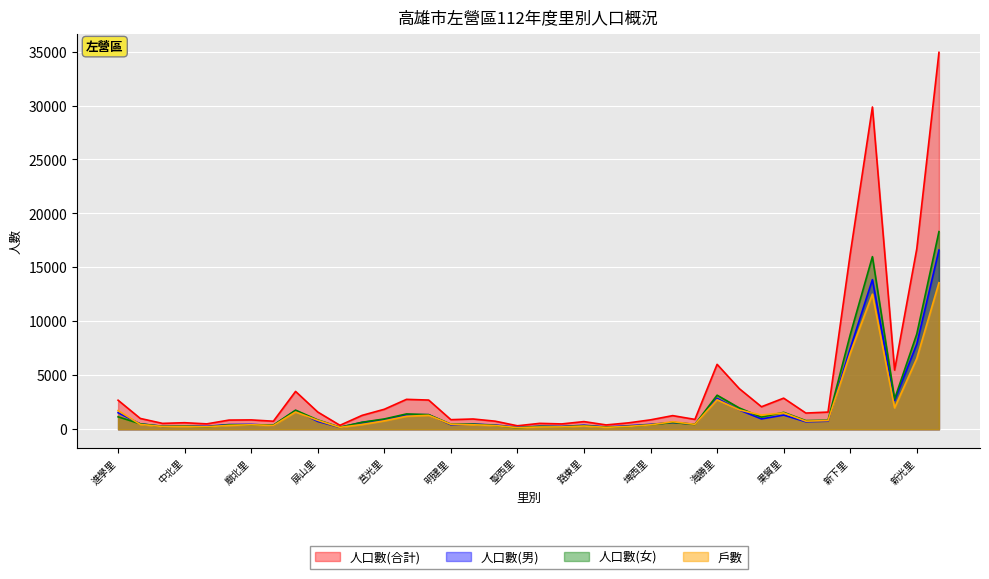

What is the label of the 6th point from the left?

廟東里